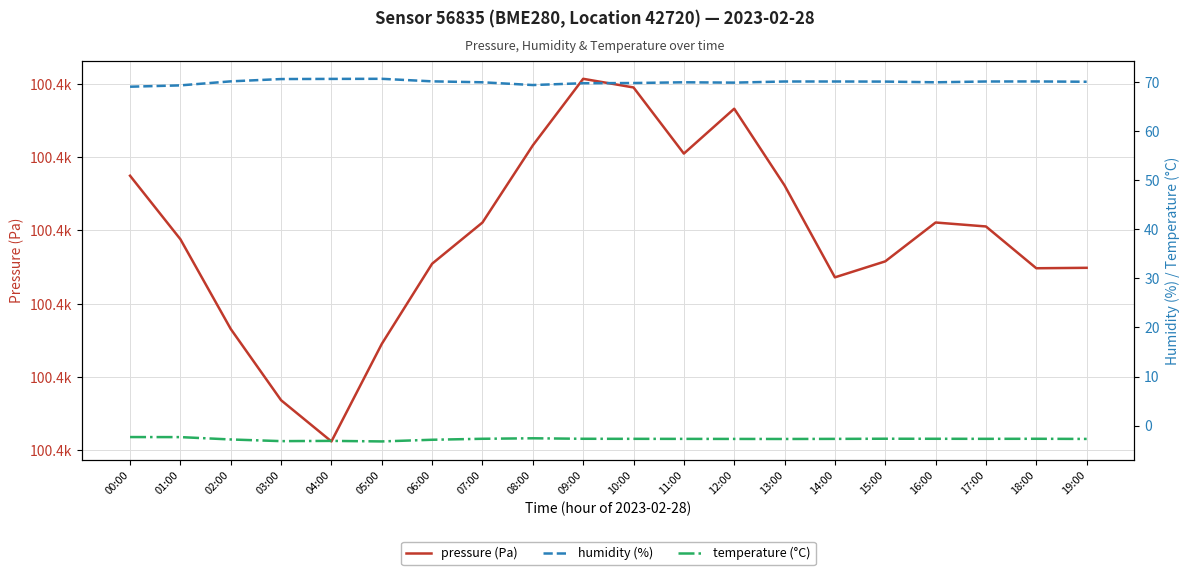

What is the sum of the humidity (%) values at 18:00 and 16:00?

140.0